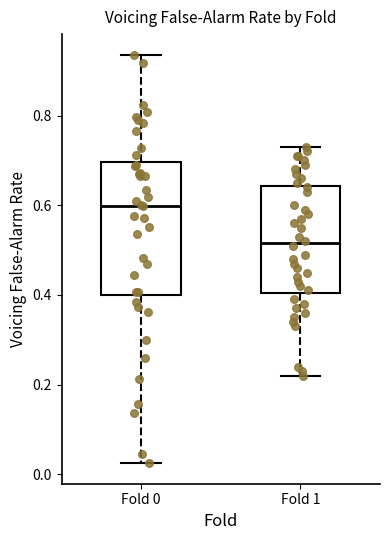

Comparing the boxes themselves (not the whiskers), which one is the tallest?

Fold 0